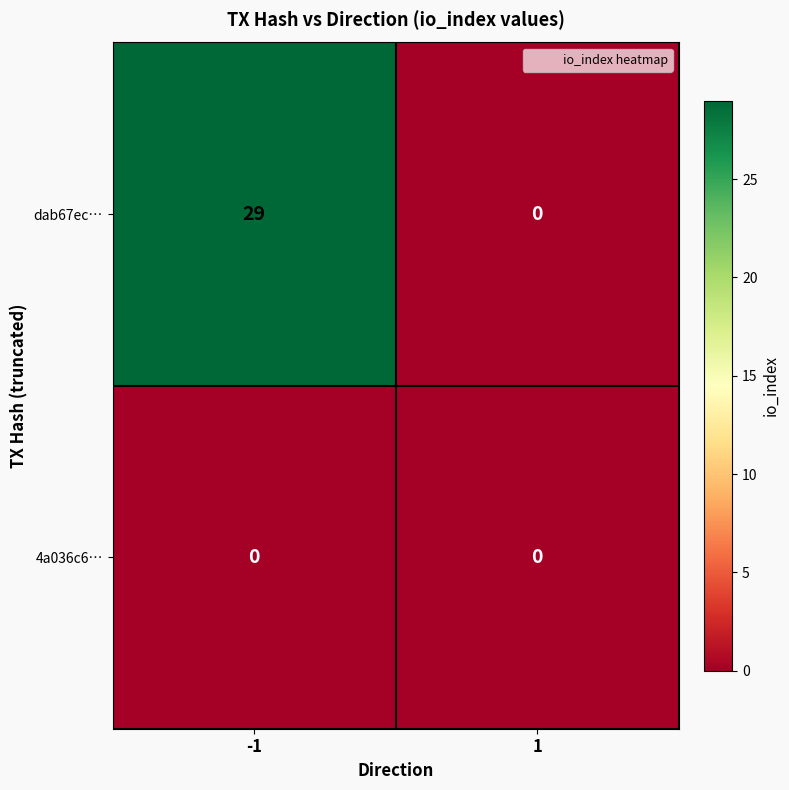

Reading left to right, list all the values displayed in this chart.

dab67ec…: -1=29	1=0
4a036c6…: -1=0	1=0